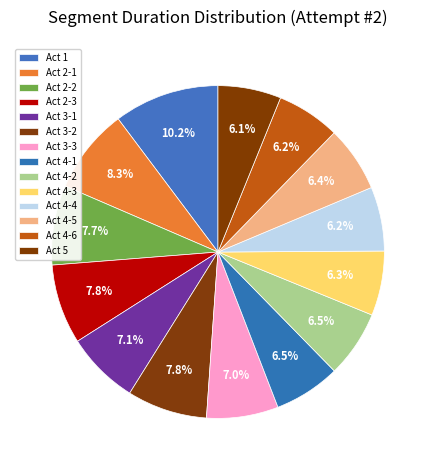

How many segments does this pie chart have?

14